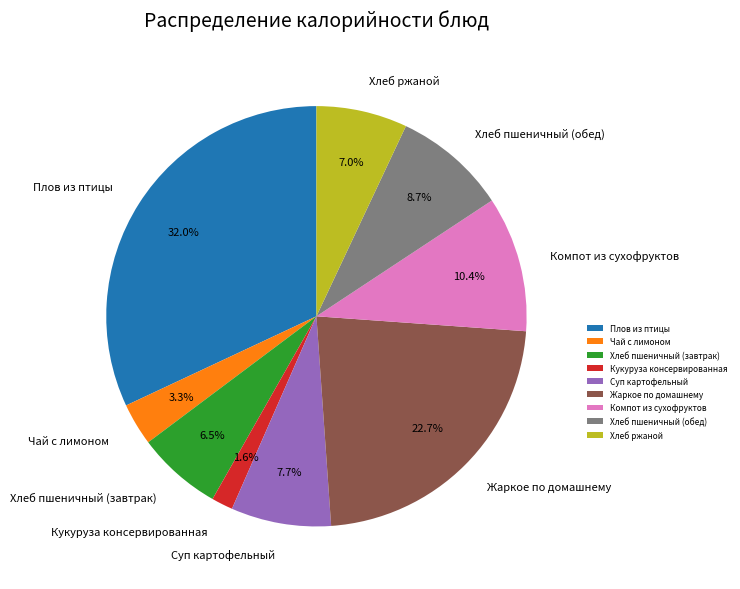

Which slice is the smallest?

Кукуруза консервированная